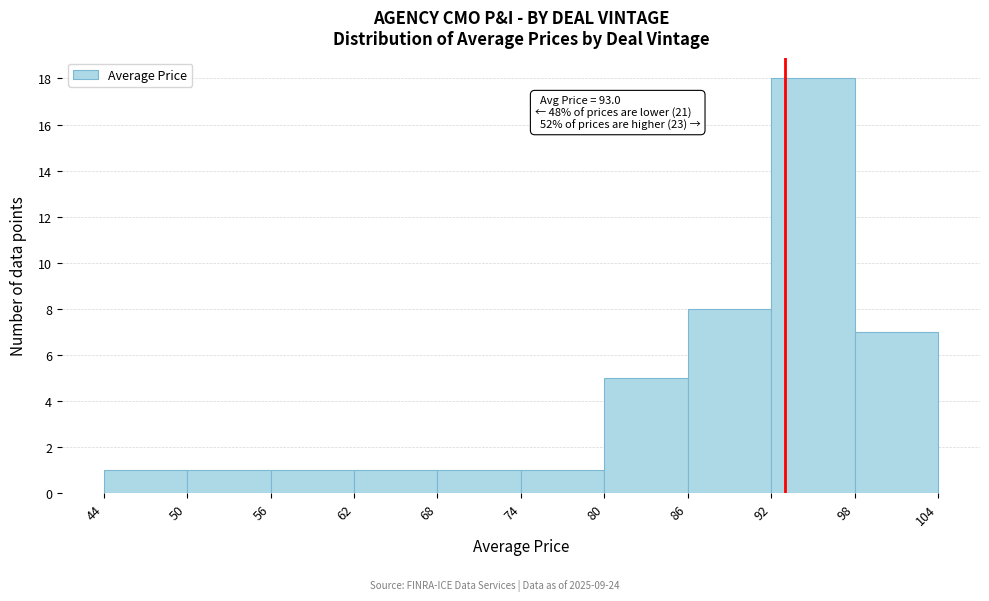

Over which range of the x-axis is the bar tallest?

92 to 98